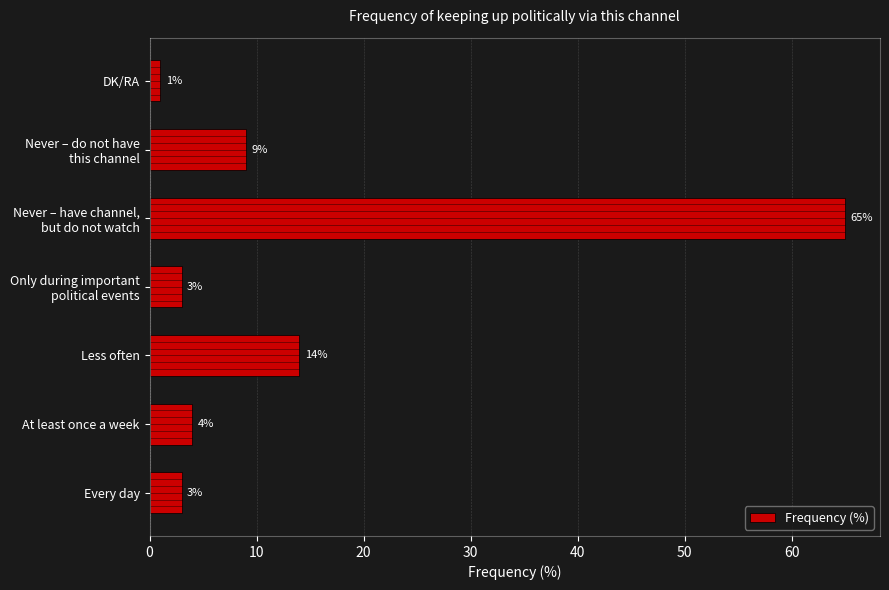

What is the average value?

14